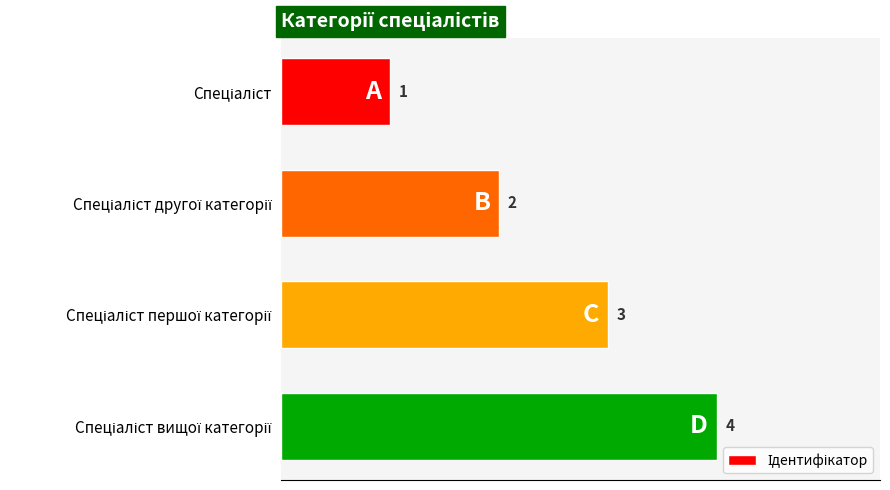

What is the minimum value shown in the chart?

1